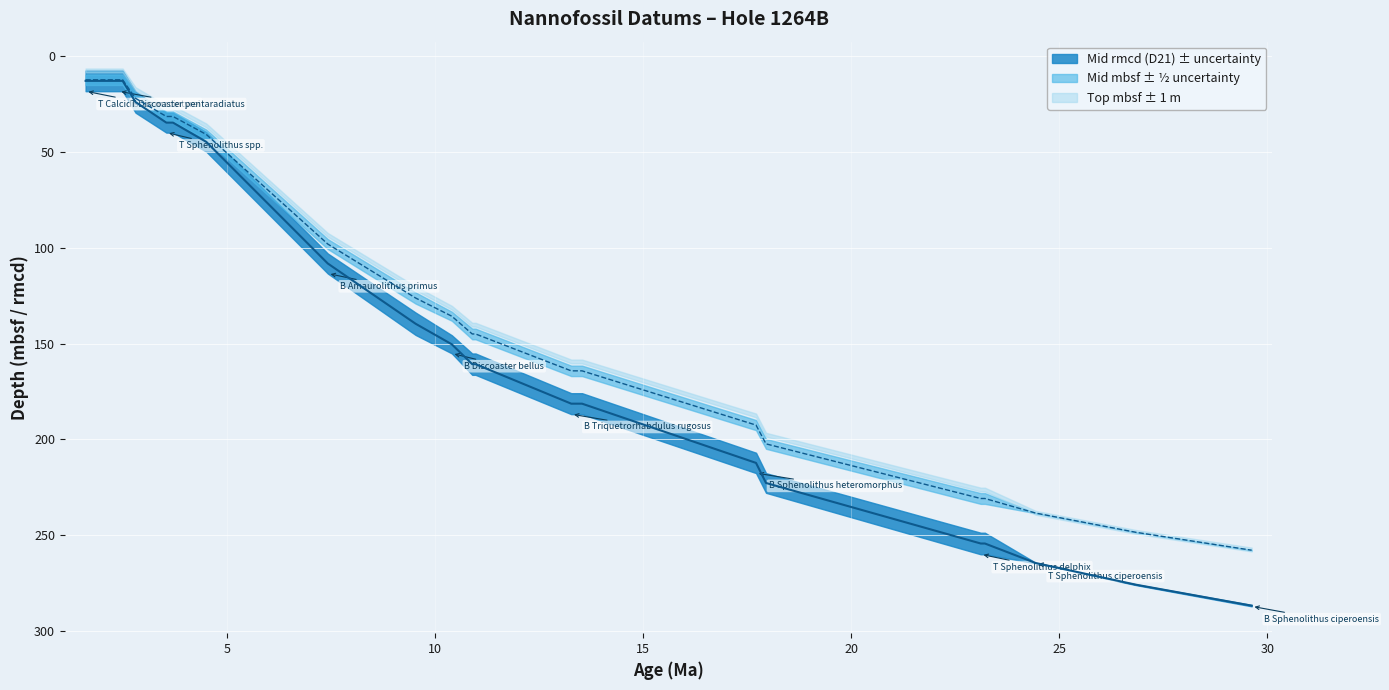

True or false: mid_rmcd and uncertainty intersect in this chart.

False